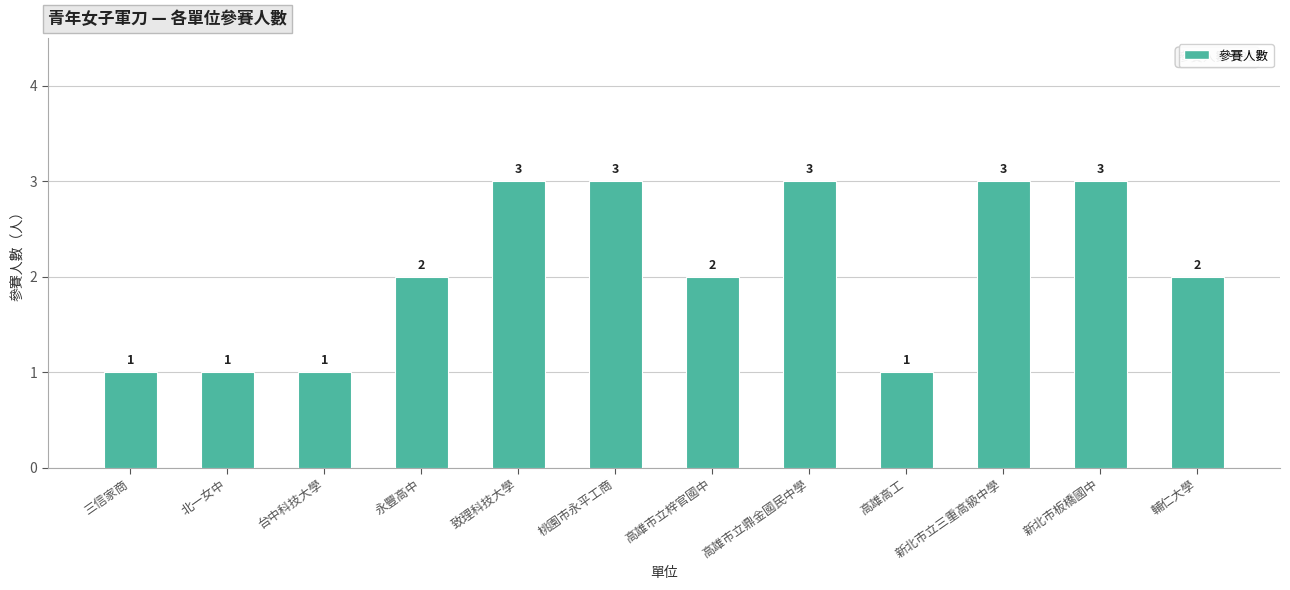

Reading left to right, list all the values displayed in this chart.

三信家商=1	北一女中=1	台中科技大學=1	永豐高中=2	致理科技大學=3	桃園市永平工商=3	高雄市立梓官國中=2	高雄市立鼎金國民中學=3	高雄高工=1	新北市立三重高級中學=3	新北市板橋國中=3	輔仁大學=2